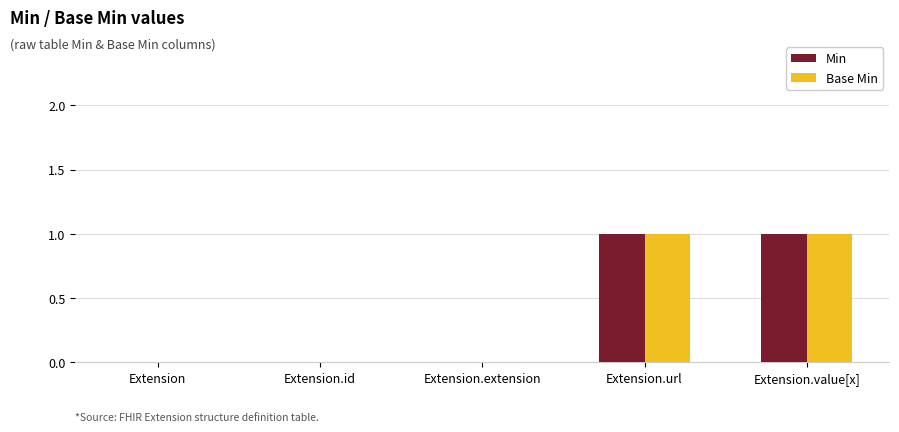

The Min series shows 1 at Extension.value[x]. True or false?

True